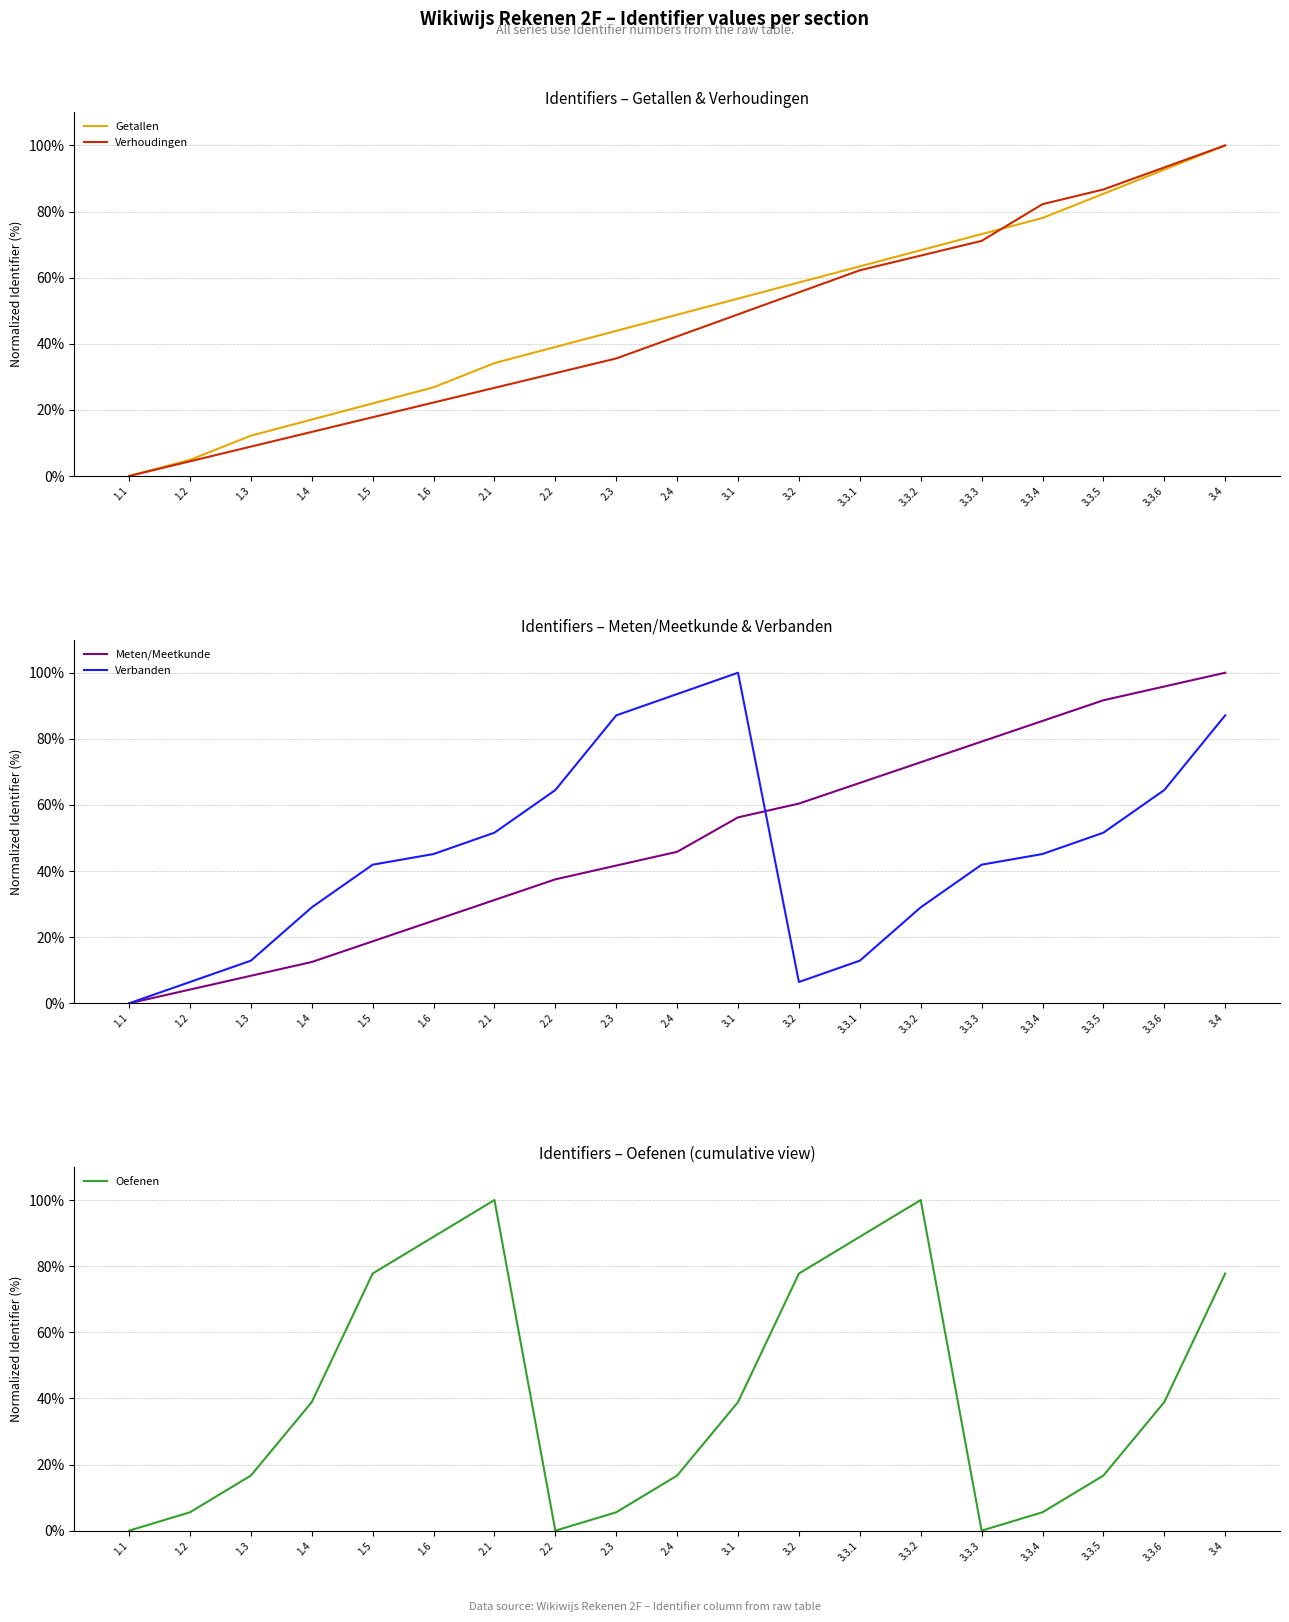

Between 1.2 and 2.3, which is larger?

2.3